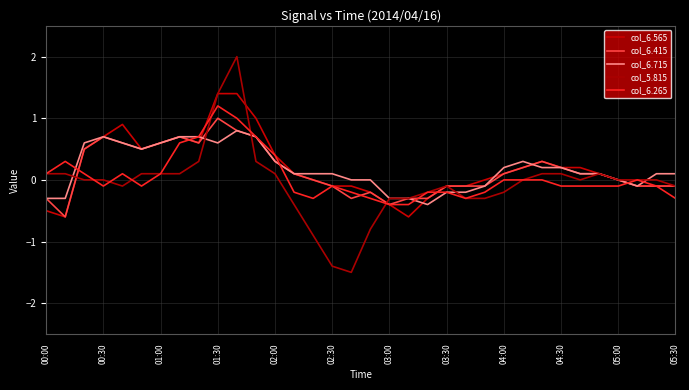

Where does the col_6.715 series first go above 0?

01:00